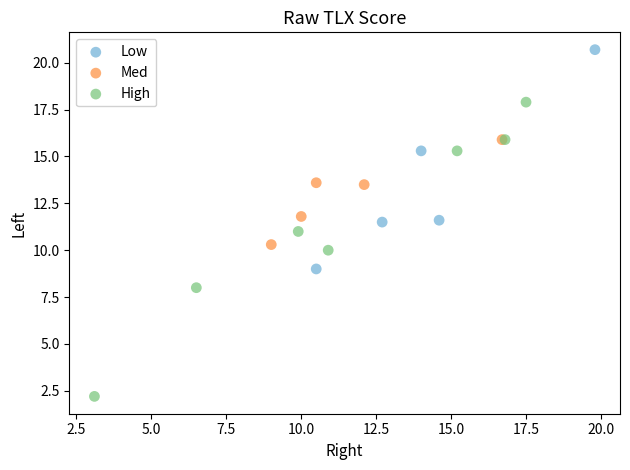

Which series contains the lowest Y value?

High